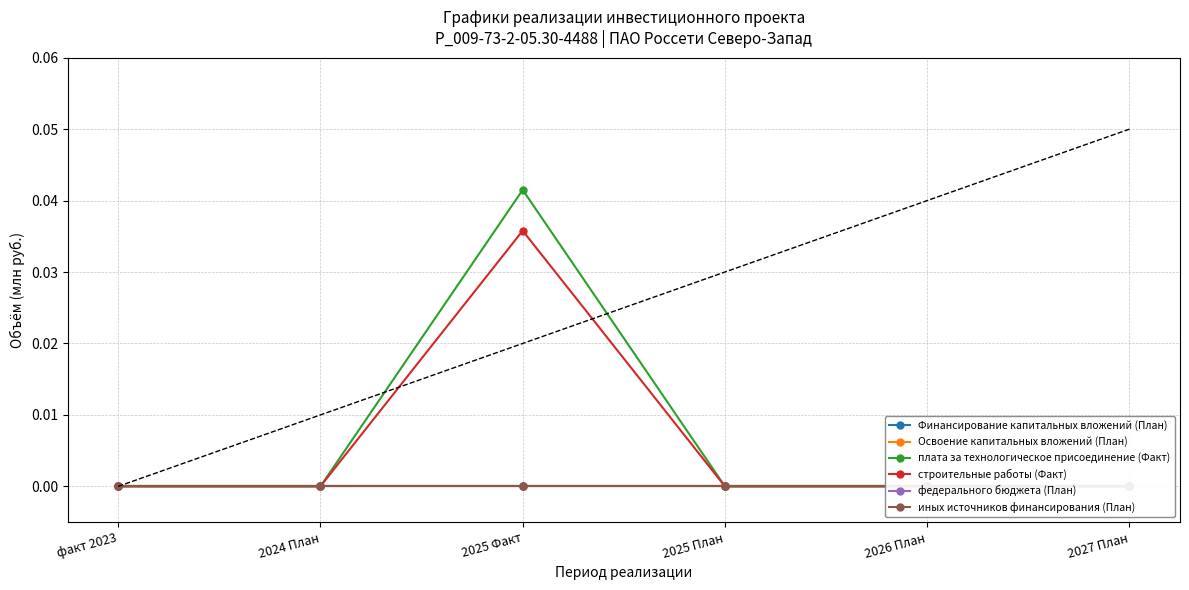

What are all the series names shown in the legend?

Финансирование капитальных вложений (План), Освоение капитальных вложений (План), плата за технологическое присоединение (Факт), строительные работы (Факт), федерального бюджета (План), иных источников финансирования (План)